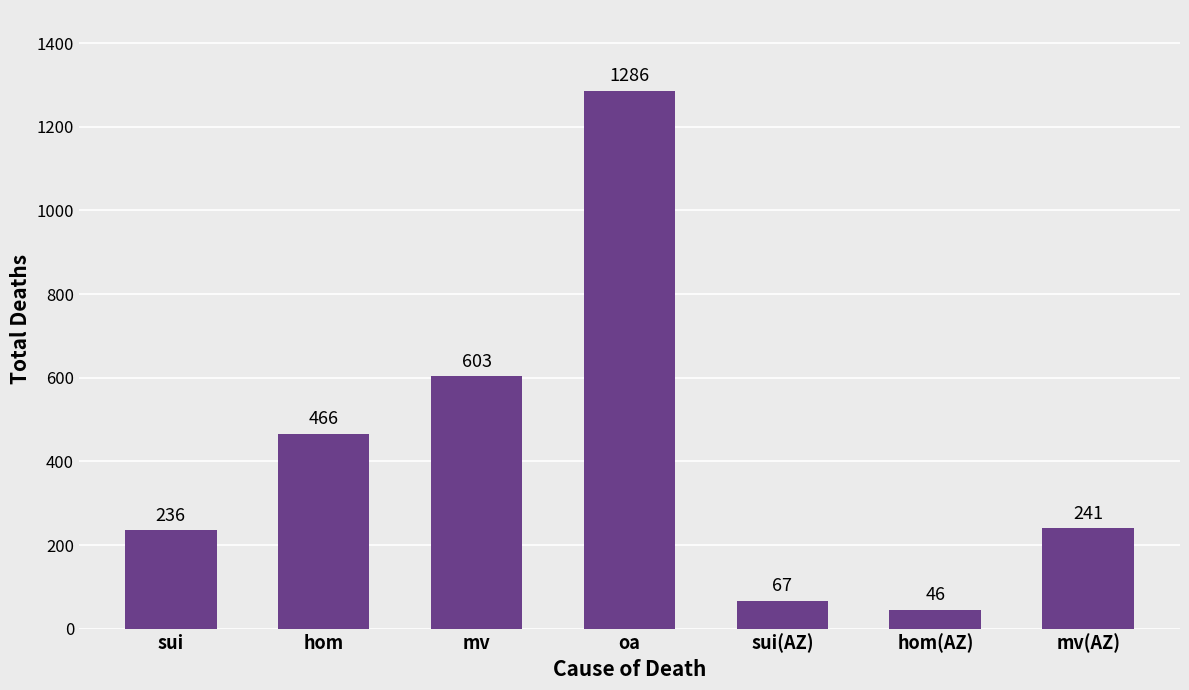

Reading left to right, what are all the values shown in this chart?

sui=236	hom=466	mv=603	oa=1286	sui(AZ)=67	hom(AZ)=46	mv(AZ)=241